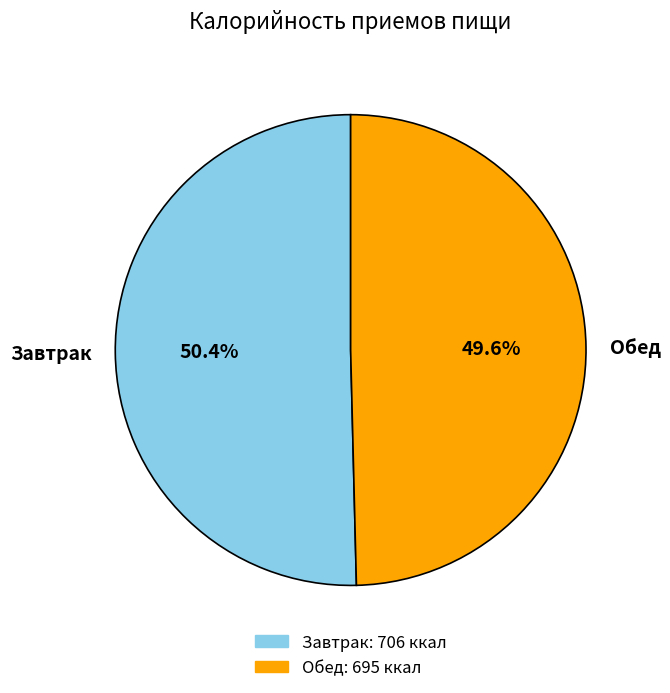

Which has a higher value, Обед or Завтрак?

Завтрак